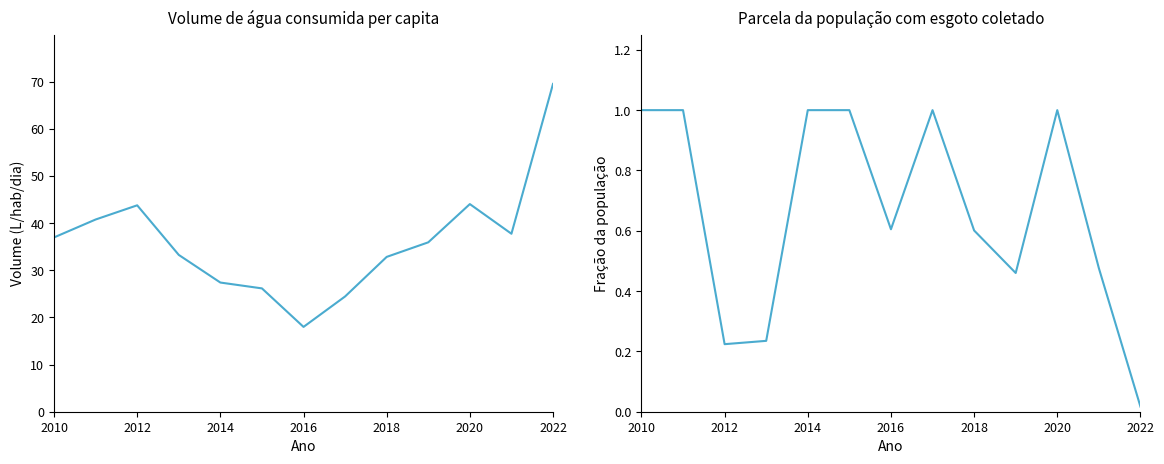

What is the sum of all Parcela da população com esgoto coletado values?

8.6